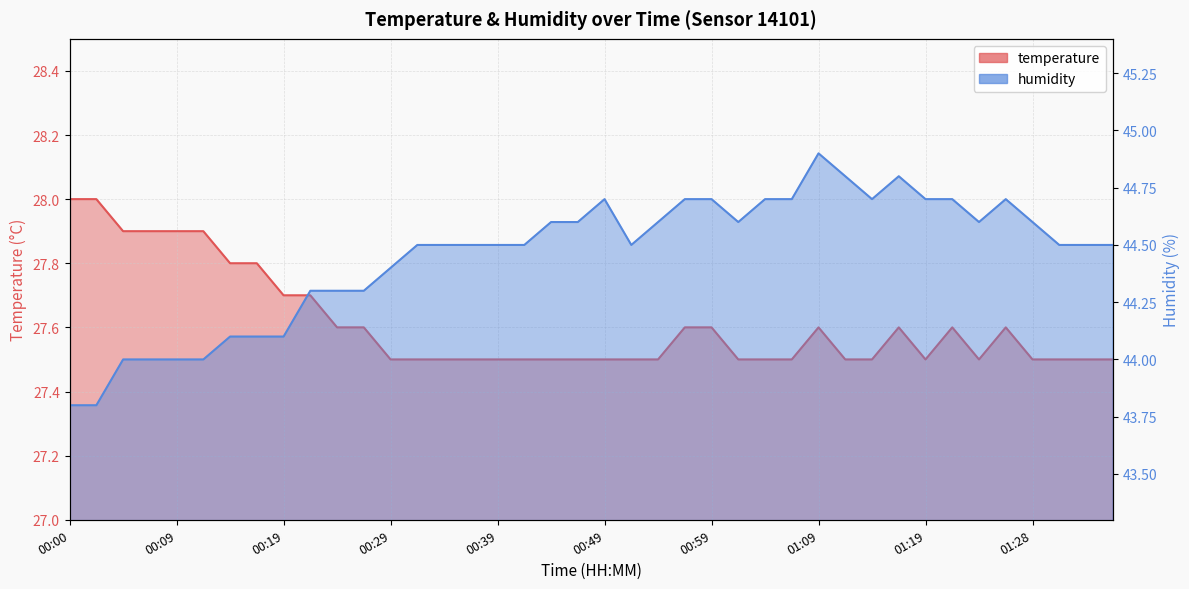

How many distinct data groups are displayed?

2